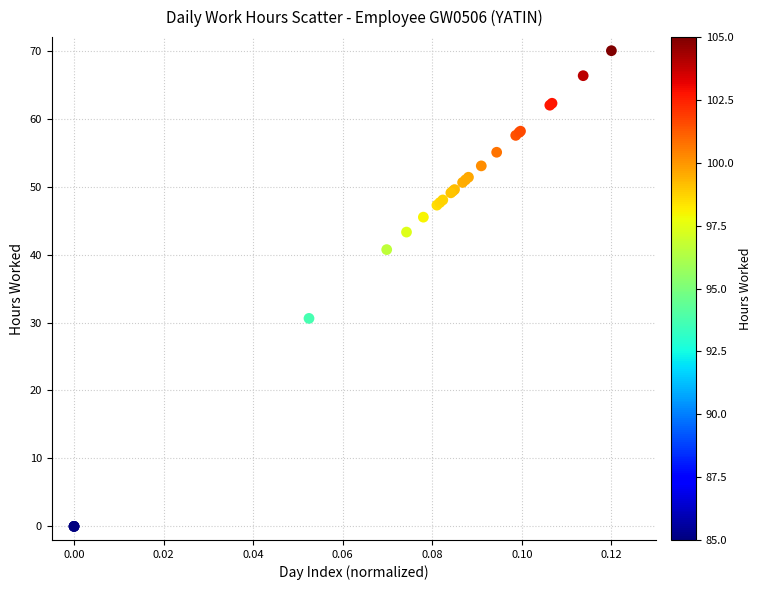

What Y value in the scatter plot is closest to 35?

30.6